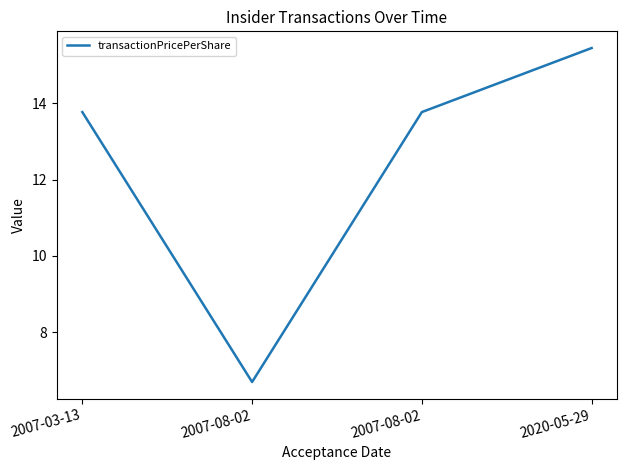

The value at 2007-03-13 is 13.8. True or false?

True